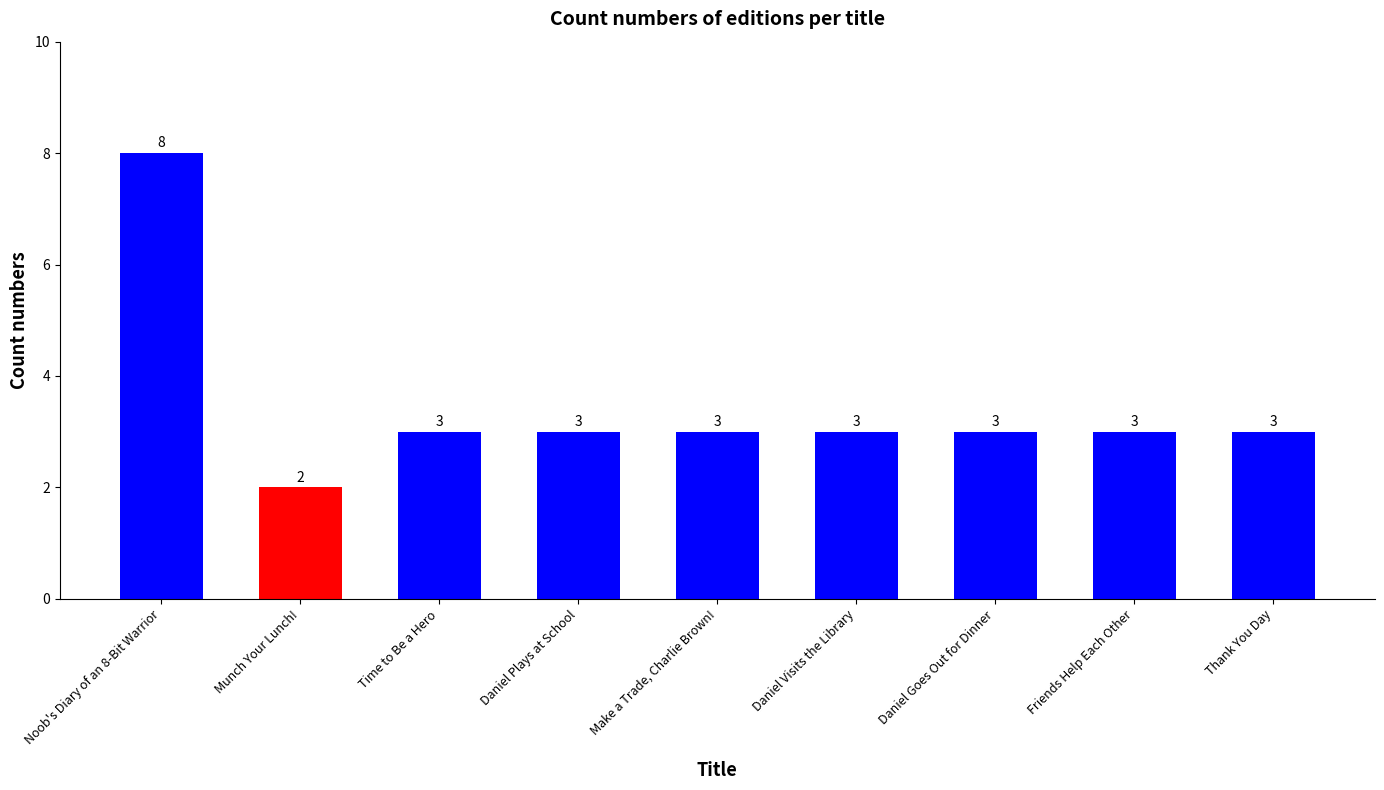

Between Friends Help Each Other and Munch Your Lunch!, which is larger?

Friends Help Each Other